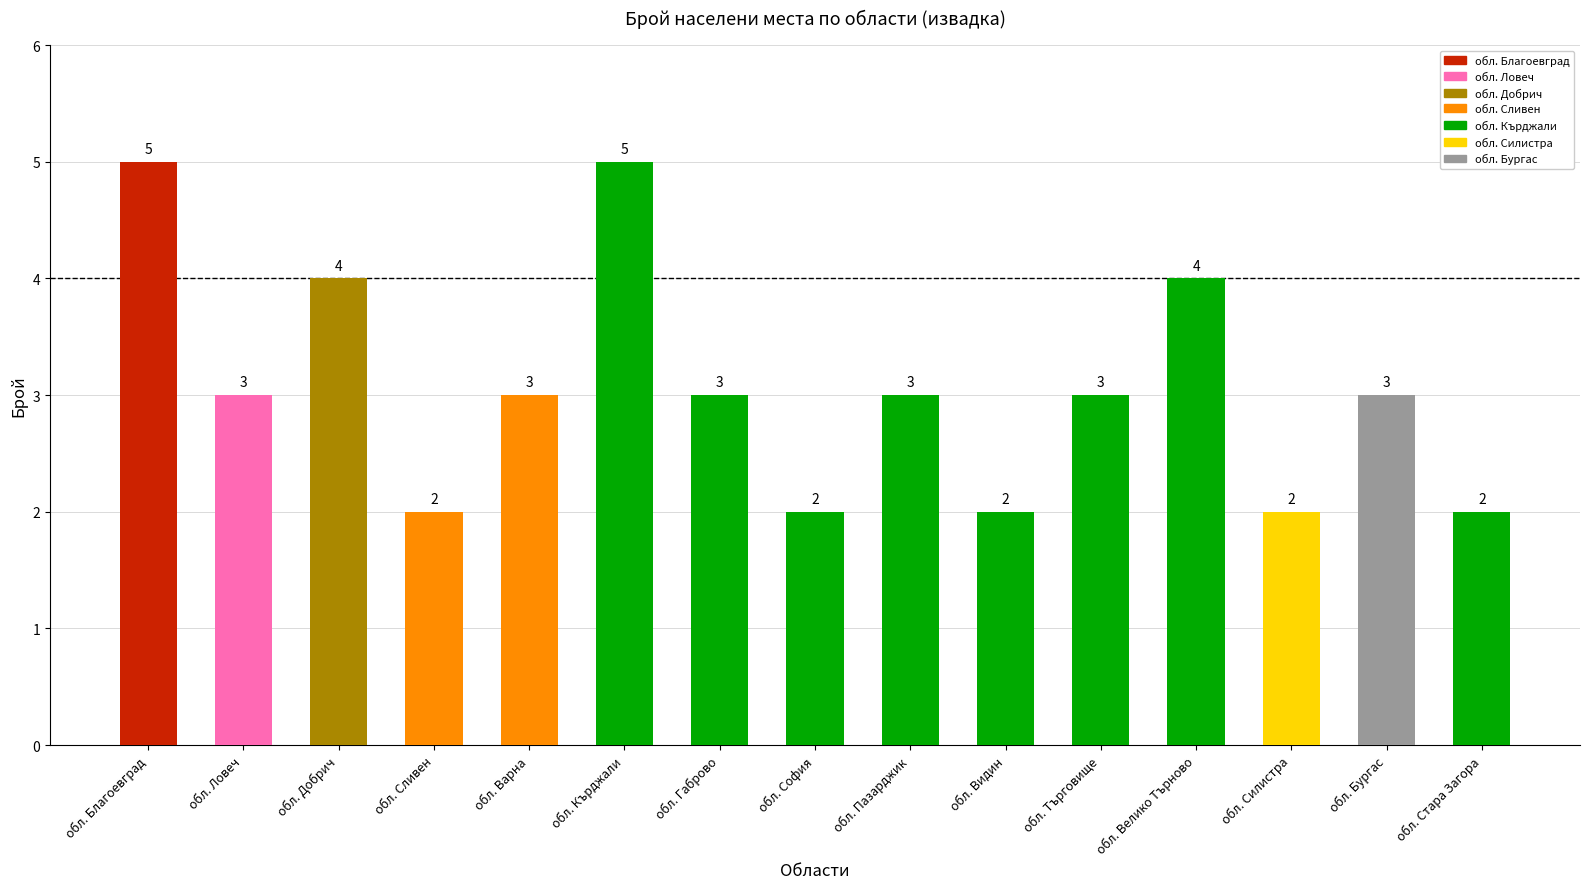

What is the sum of the values at обл. Търговище and обл. Пазарджик?

6